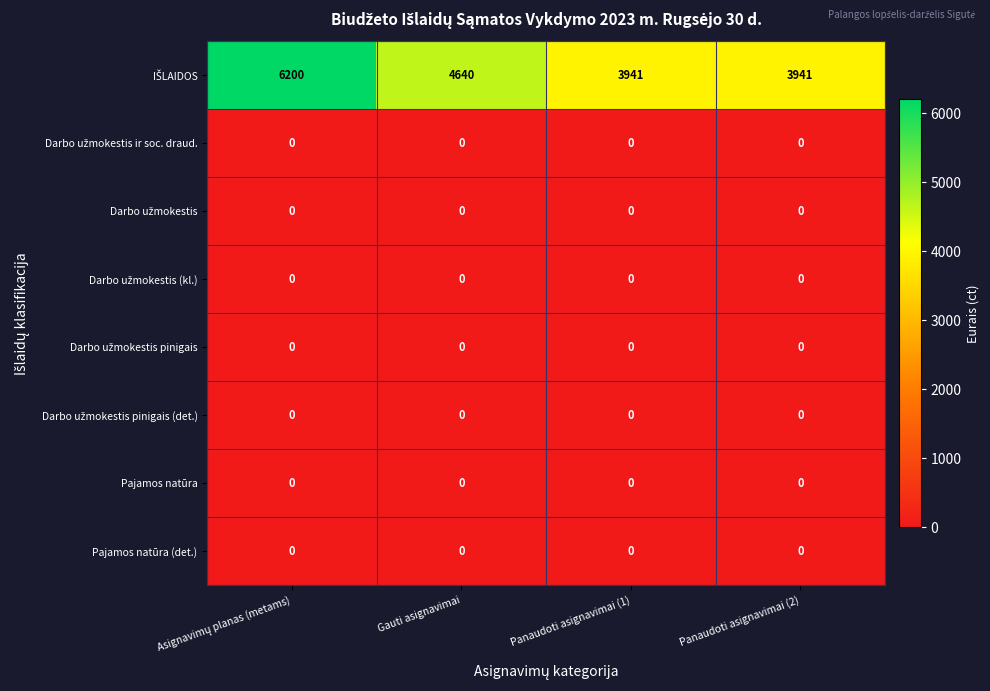

What is the greatest value displayed?

6200